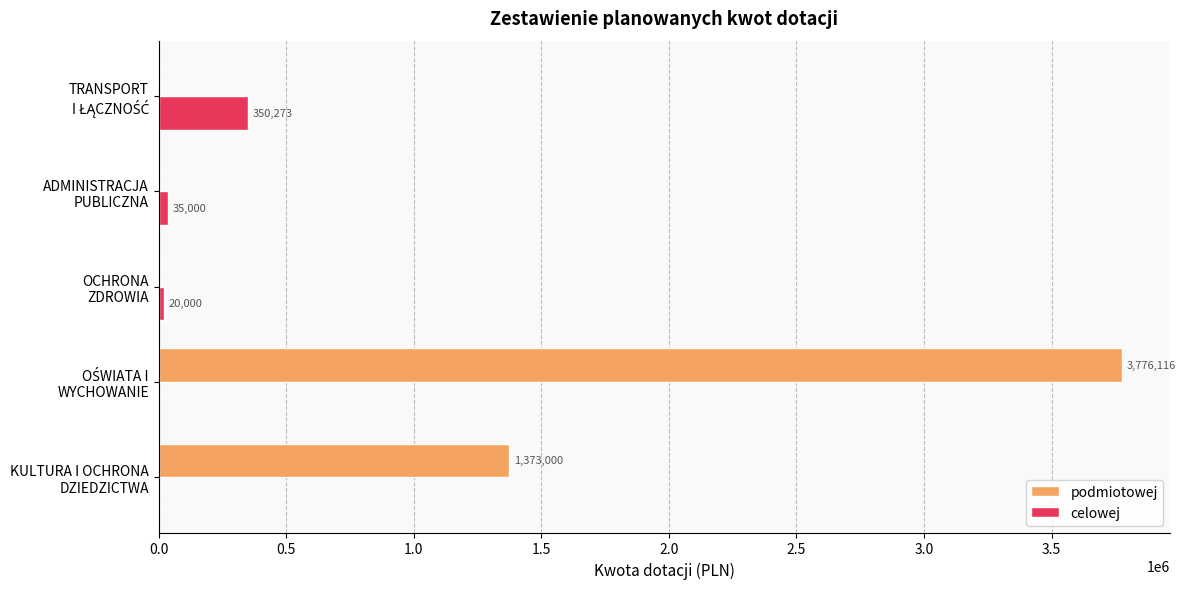

What is the maximum value shown in the chart?

3776116.1